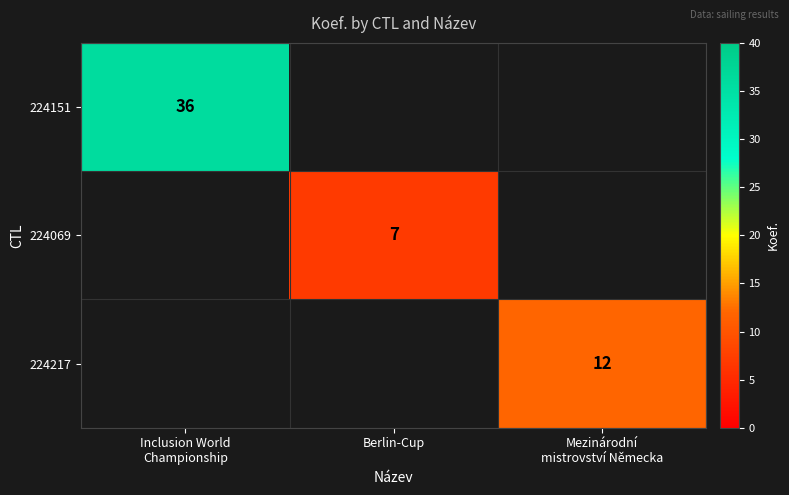

At which label does 224151 reach its peak?

Inclusion World Championship